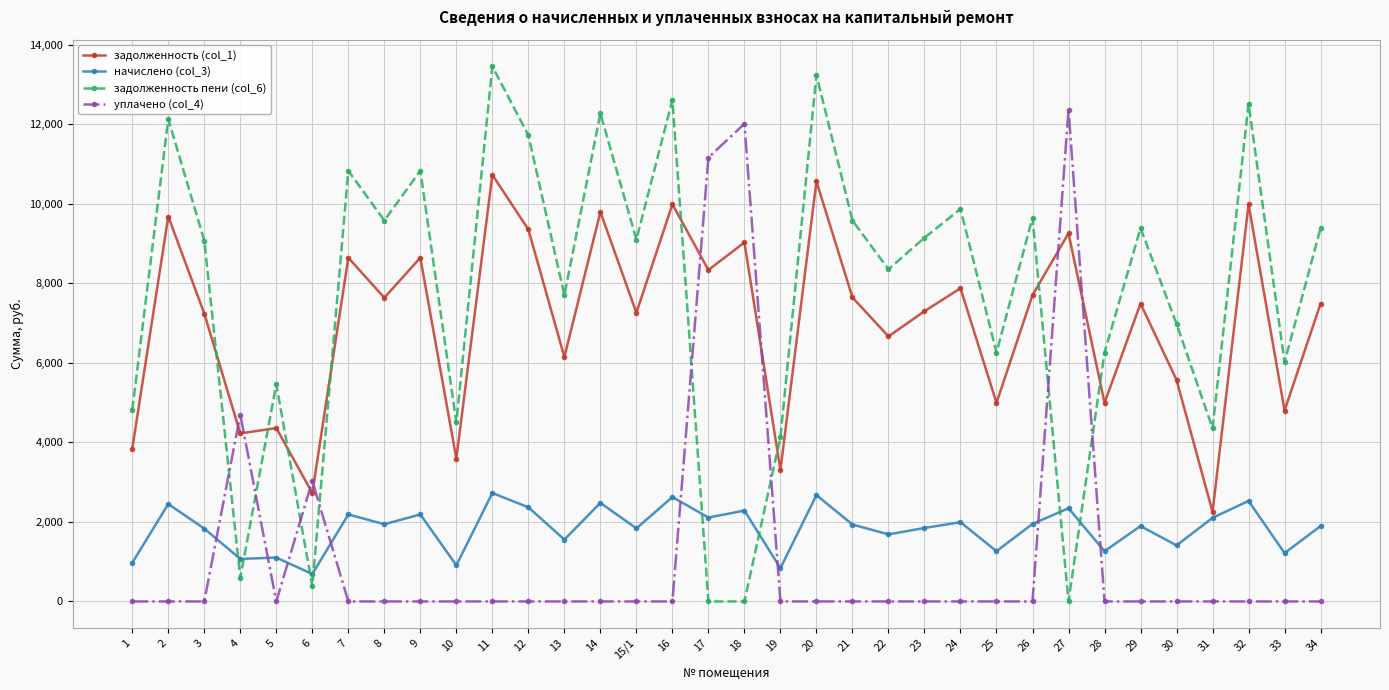

How many data points in задолженность пени (col_6) are above 9094?

17